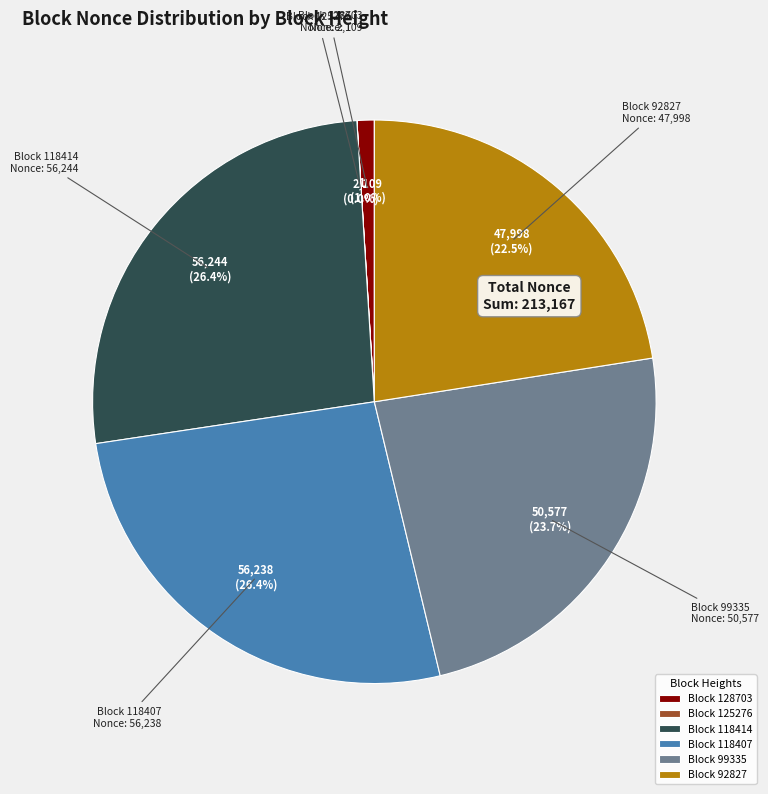

Which has a higher value, Block 118414 or Block 92827?

Block 118414